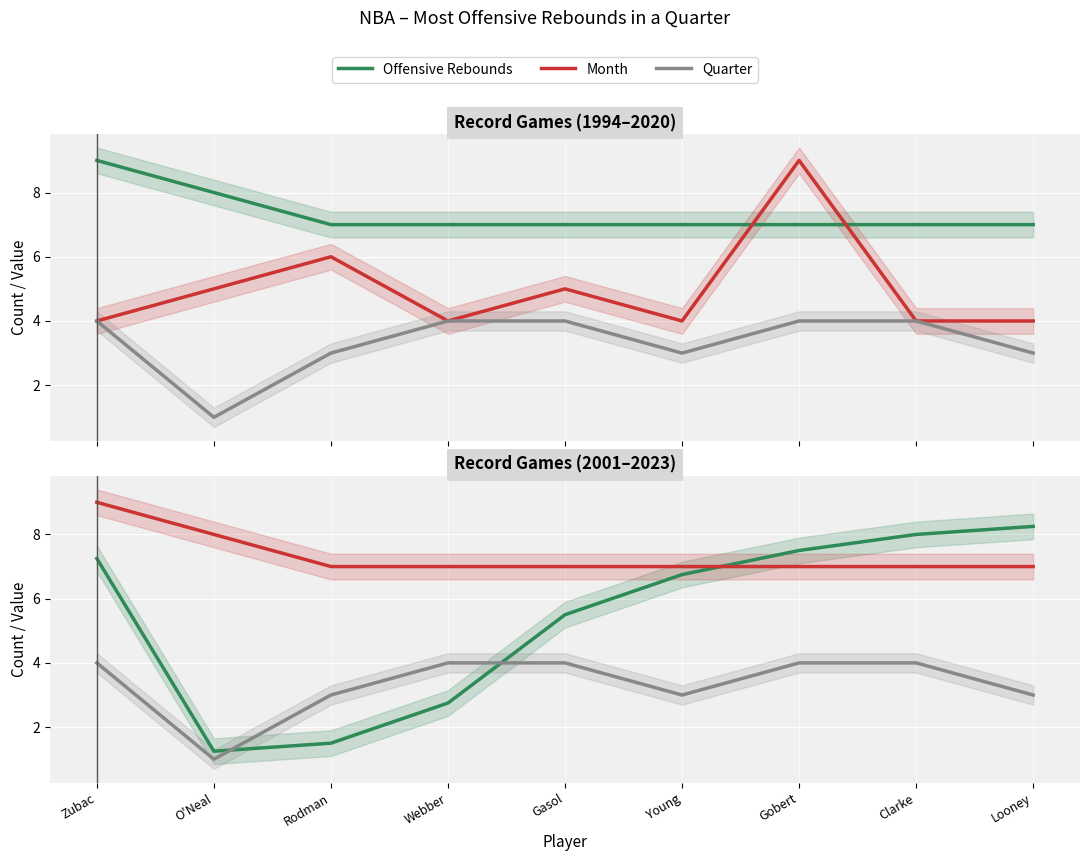

Which series has the largest total across all categories?

Offensive Rebounds